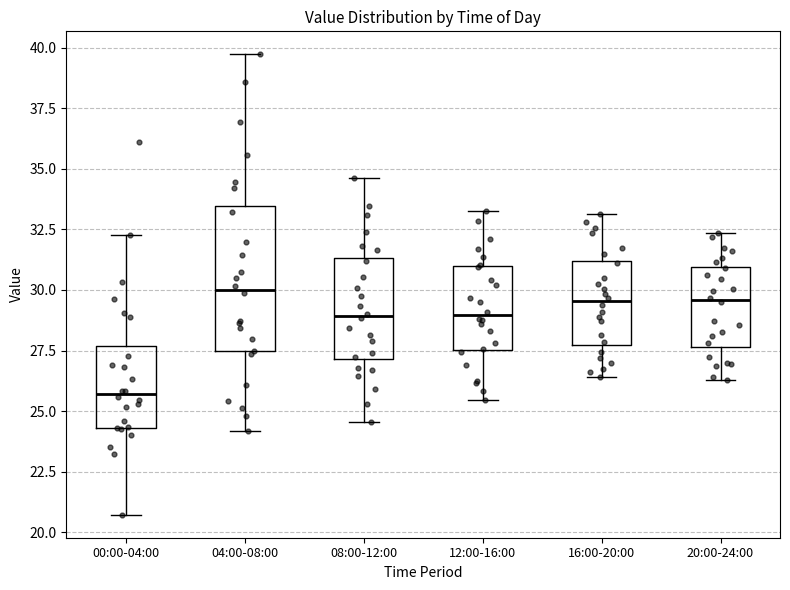

Which box has the lowest median line?

00:00-04:00